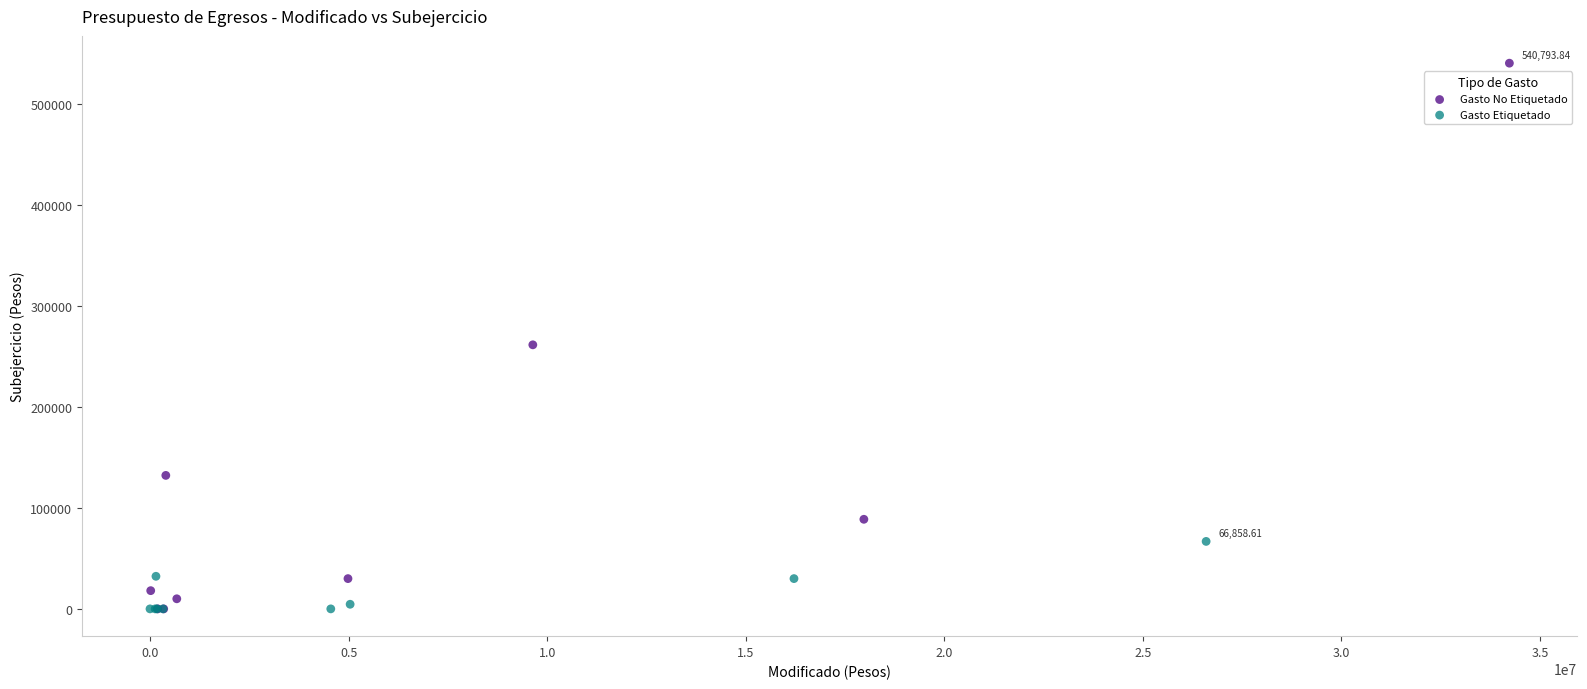

Which series contains the highest Y value?

Gasto No Etiquetado